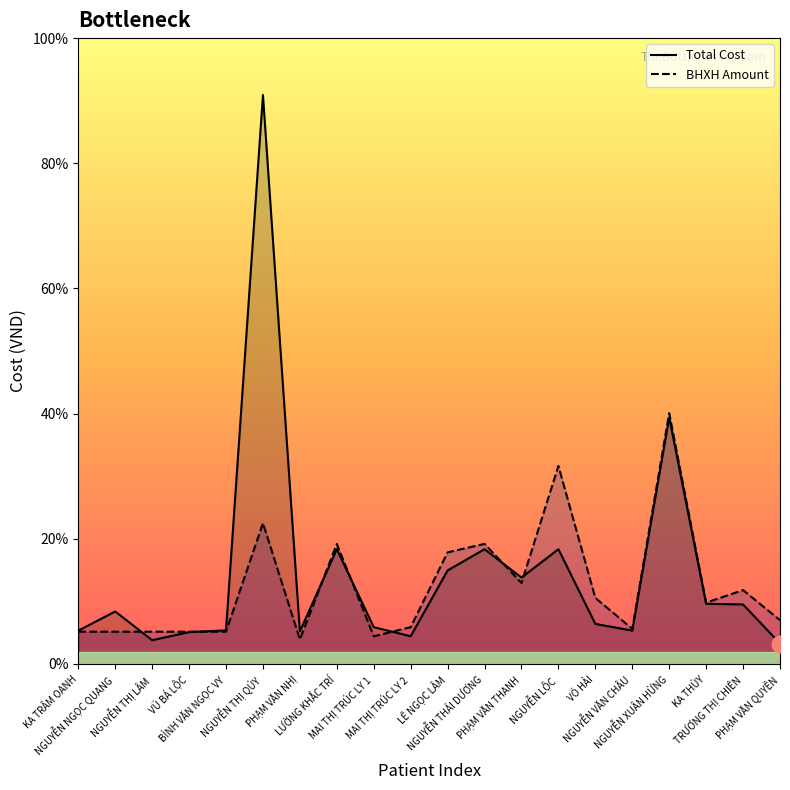

Is the value of BHXH Amount at PHẠM VĂN QUYỀN greater than the value of Total Cost at LÊ NGỌC LÂM?

No